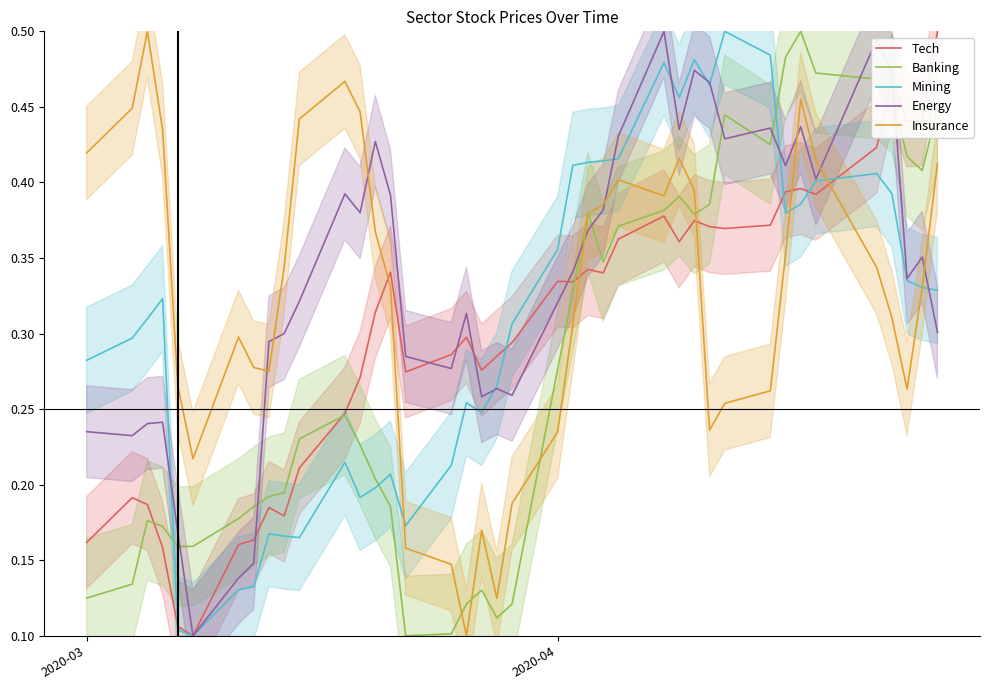

True or false: Mining has a value of 0.2 at 2020-04.

False